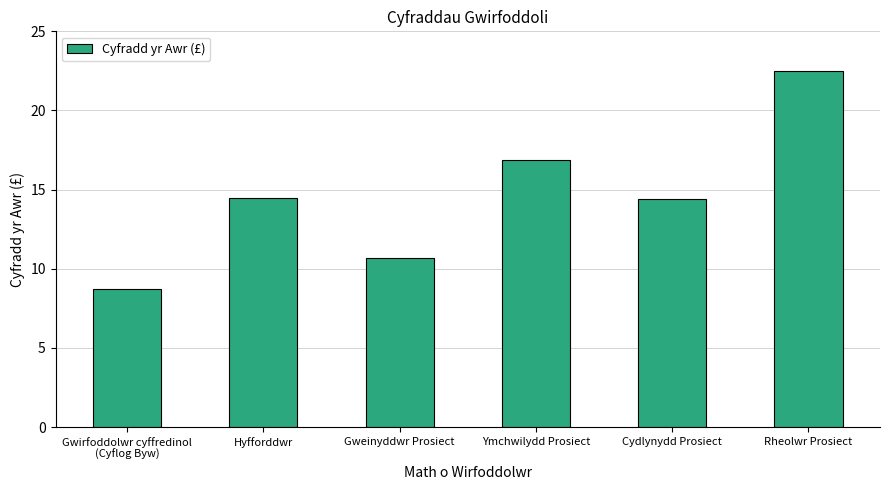

The value at Gweinyddwr Prosiect is 14.2. True or false?

False